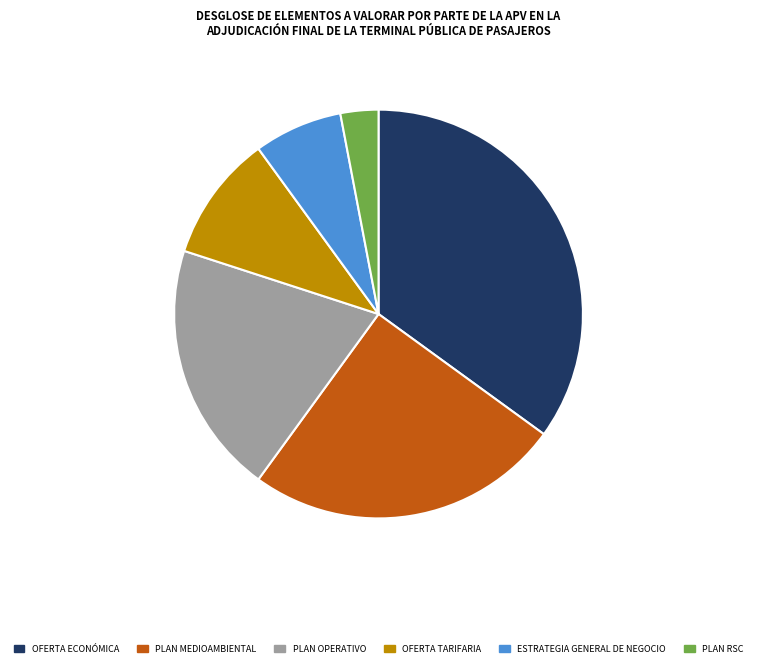

Does any single category account for the majority?

No